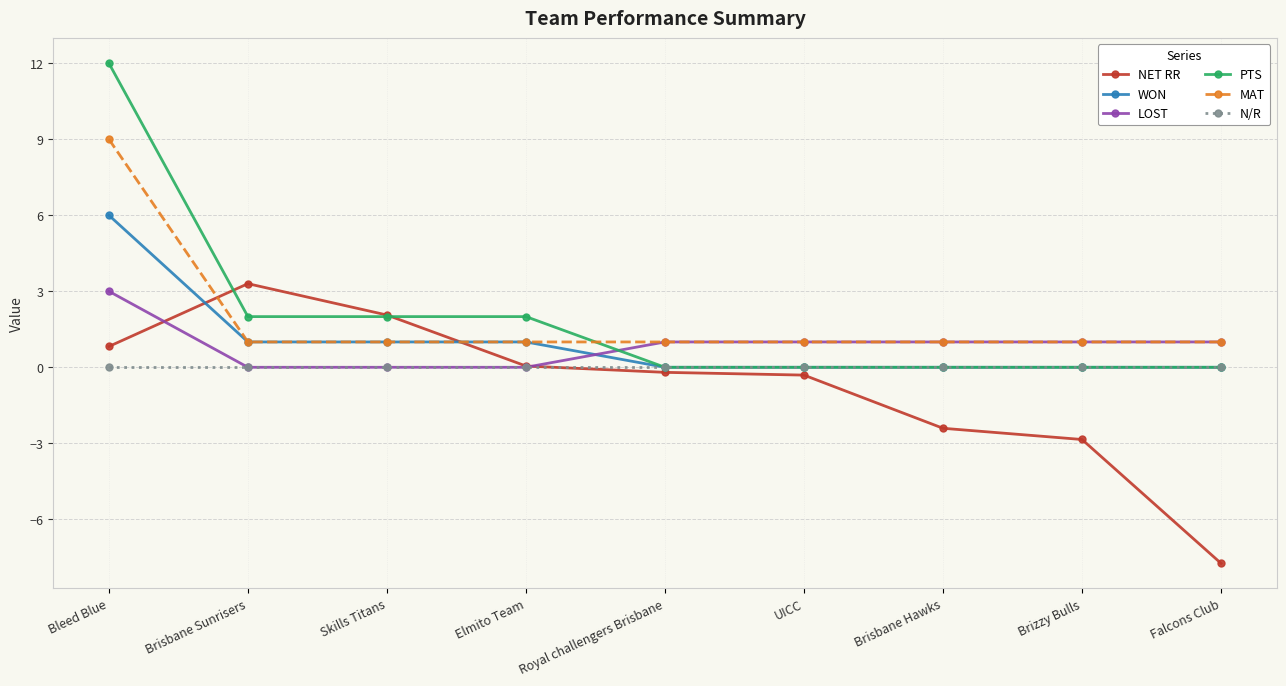

What is the smallest value displayed?

-7.7